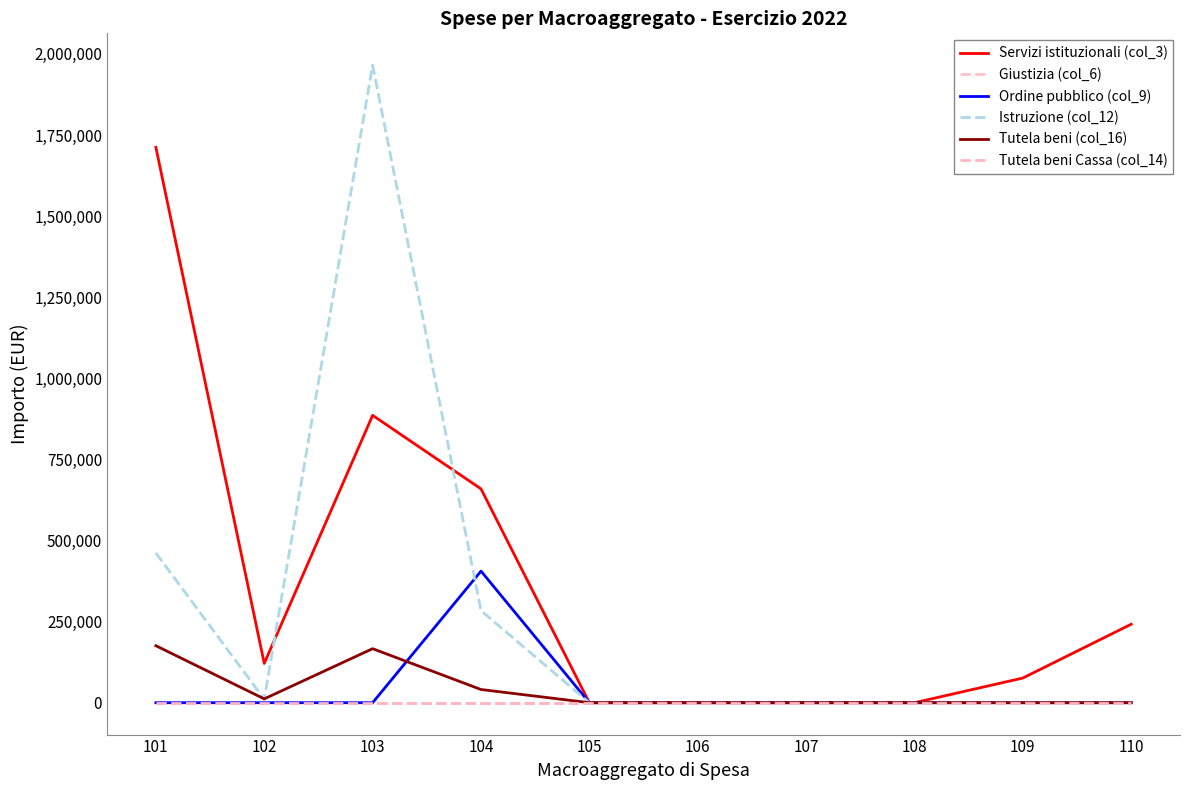

What is the highest value of the Ordine pubblico (col_9) series?

405697.7